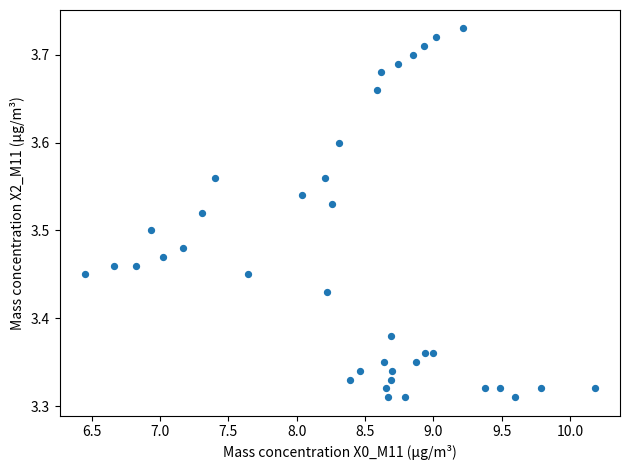

What is the range of Y values (max minus min)?

0.4